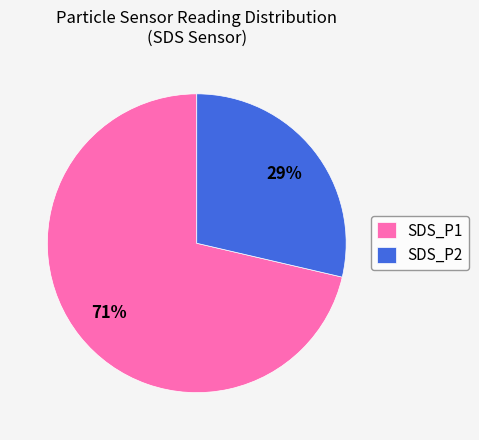

Is the sum of SDS_P1 and SDS_P2 greater than half?

Yes